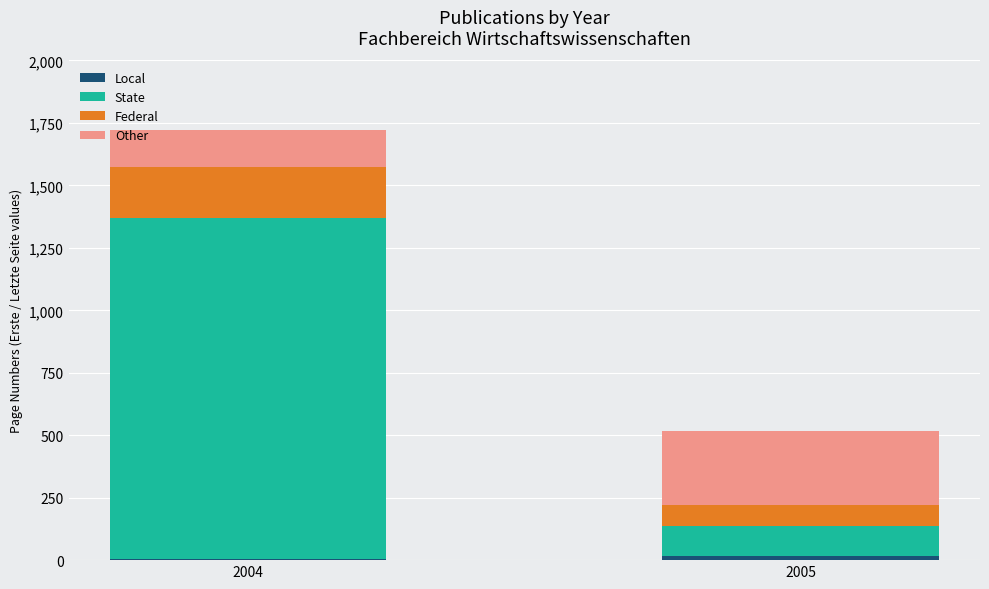

Count the number of categories in the chart.

2